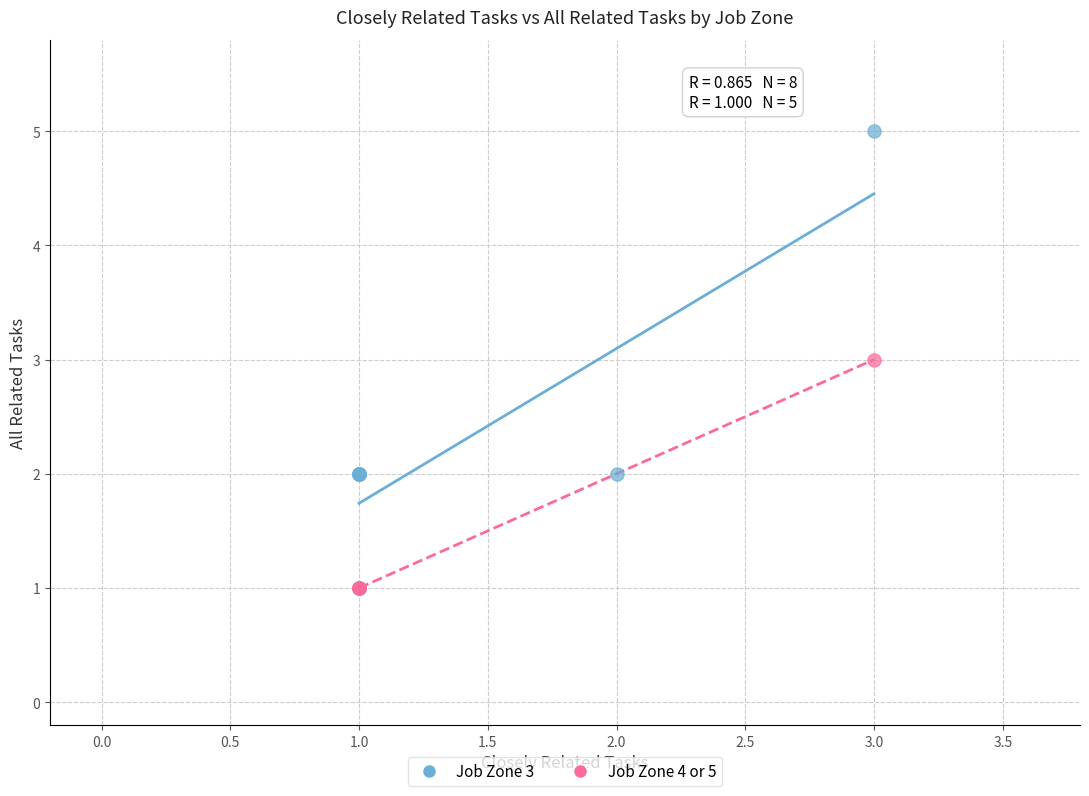

Which series contains the highest Y value?

Job Zone 3